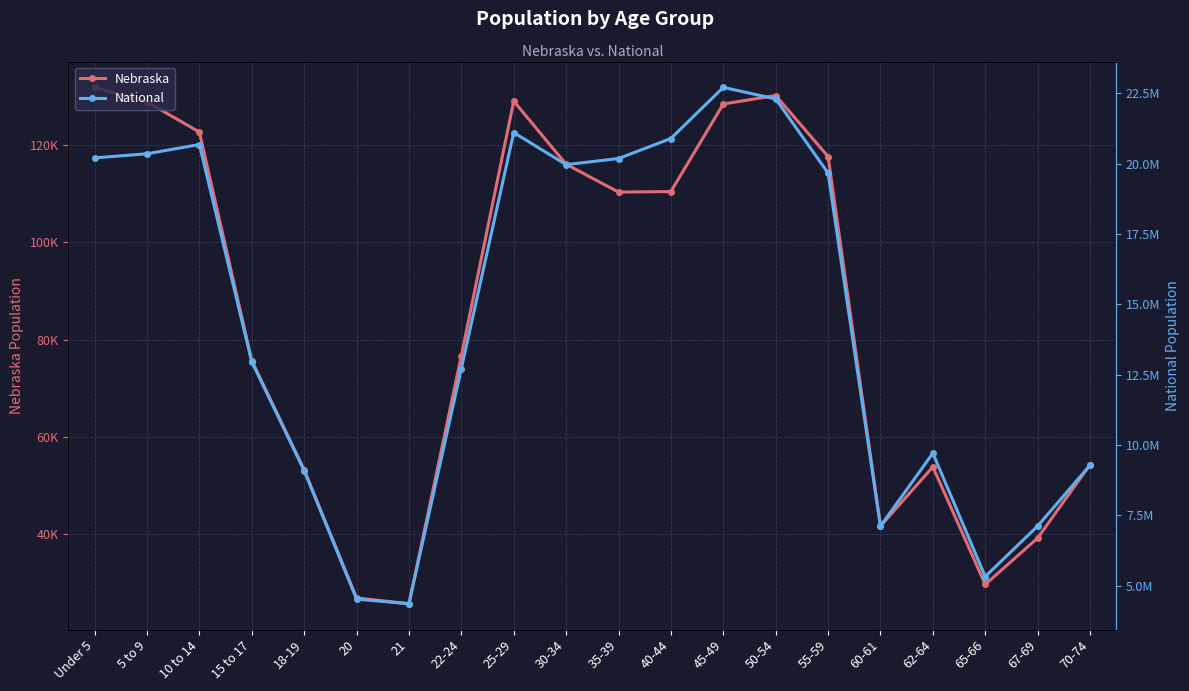

At which label does Nebraska first exceed 110361?

Under 5